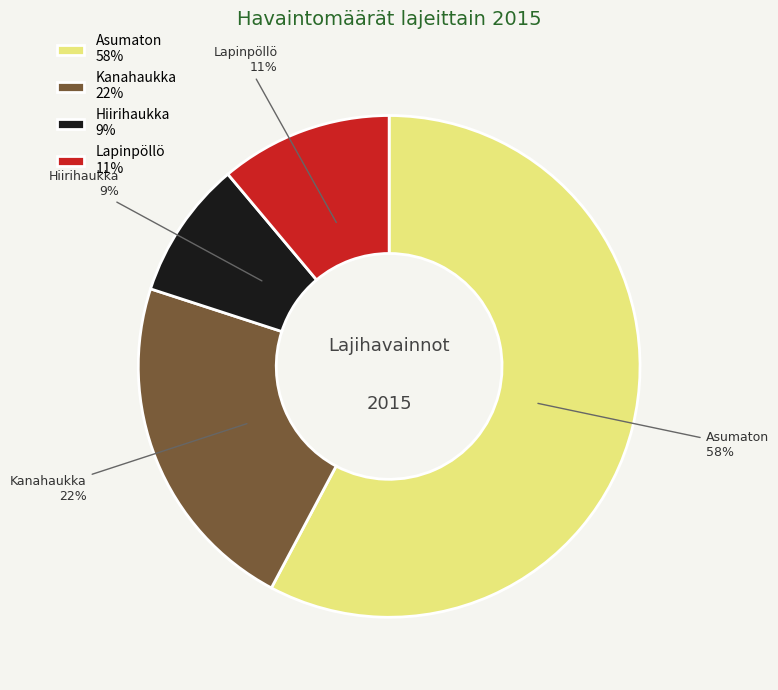

Does any single category account for the majority?

Yes